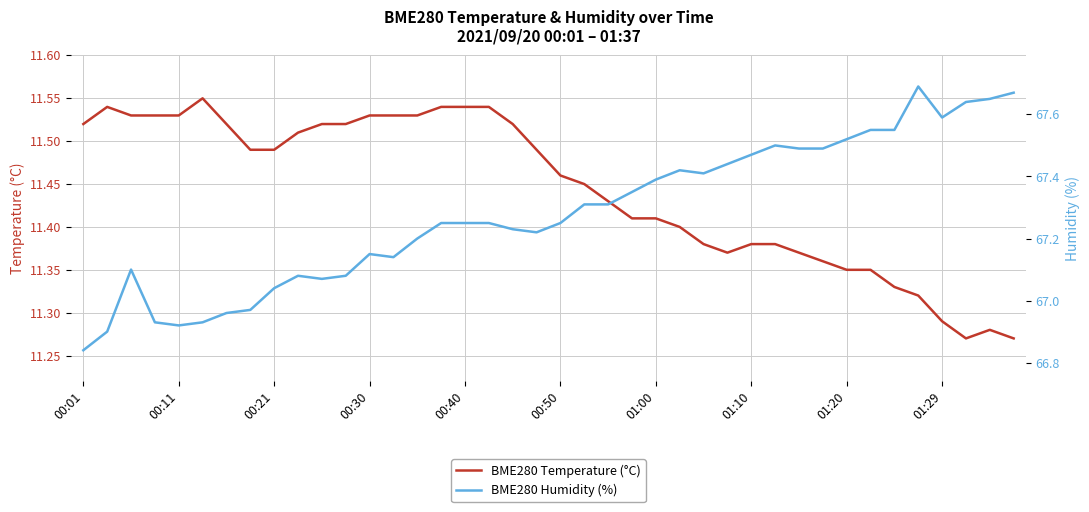

The value of BME280 Temperature (°C) at 22 is 11.4. True or false?

True